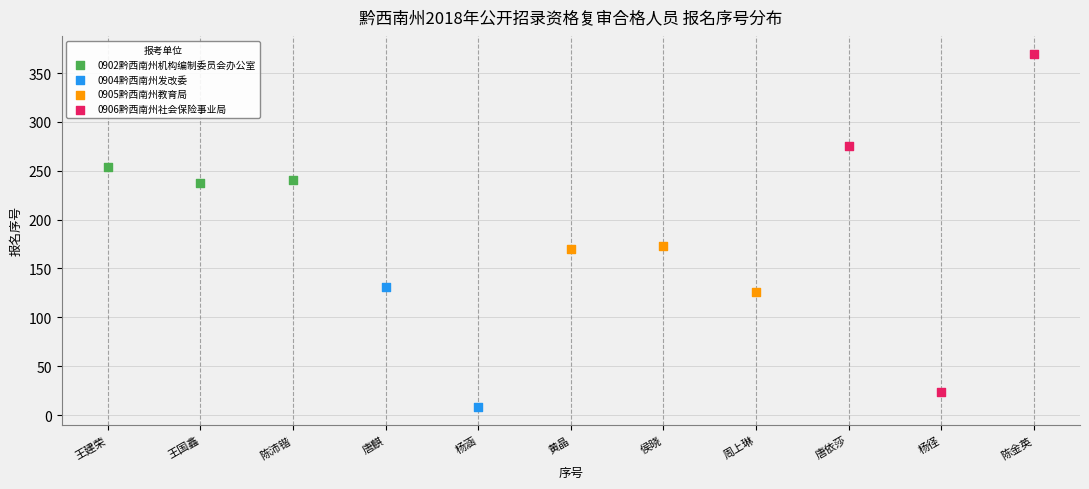

Which series contains the lowest Y value?

0904黔西南州发改委